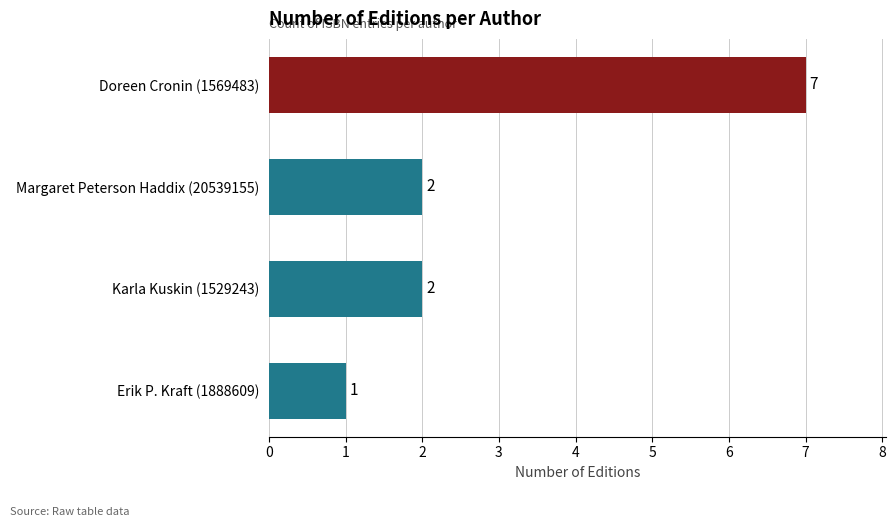

The chart shows a value of 2 at Karla Kuskin (1529243). True or false?

True